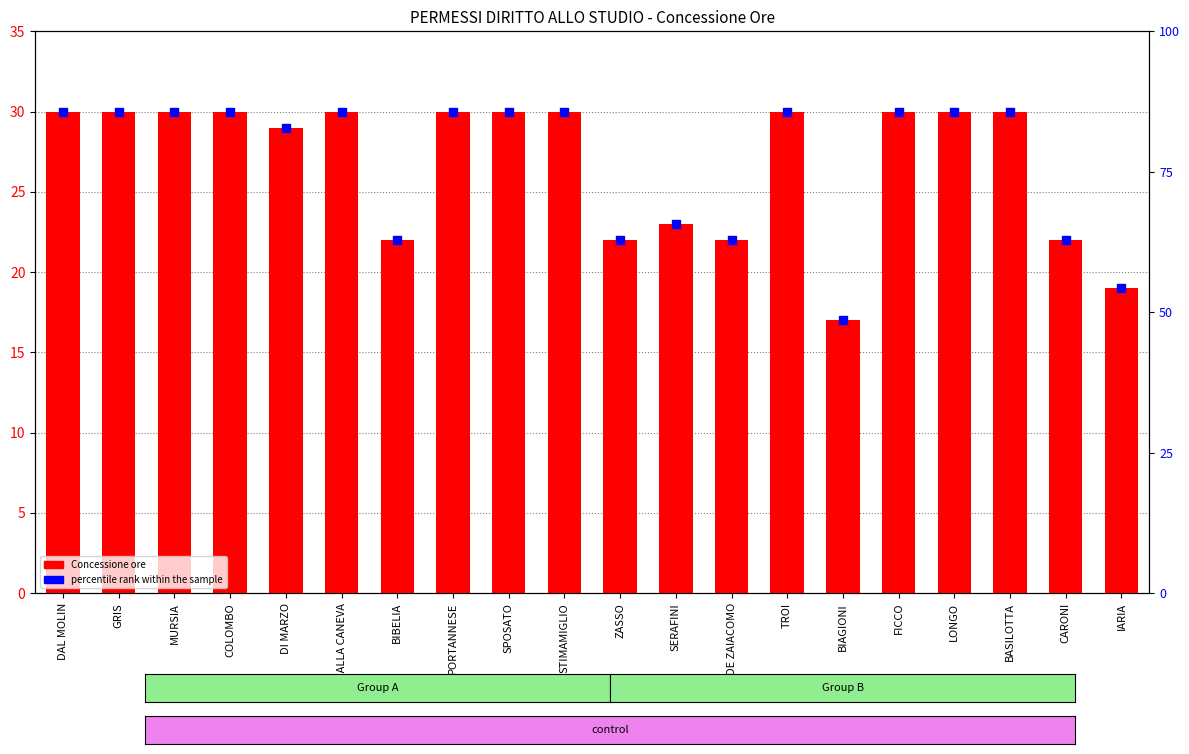

Which series contains the lowest Y value?

Concessione ore